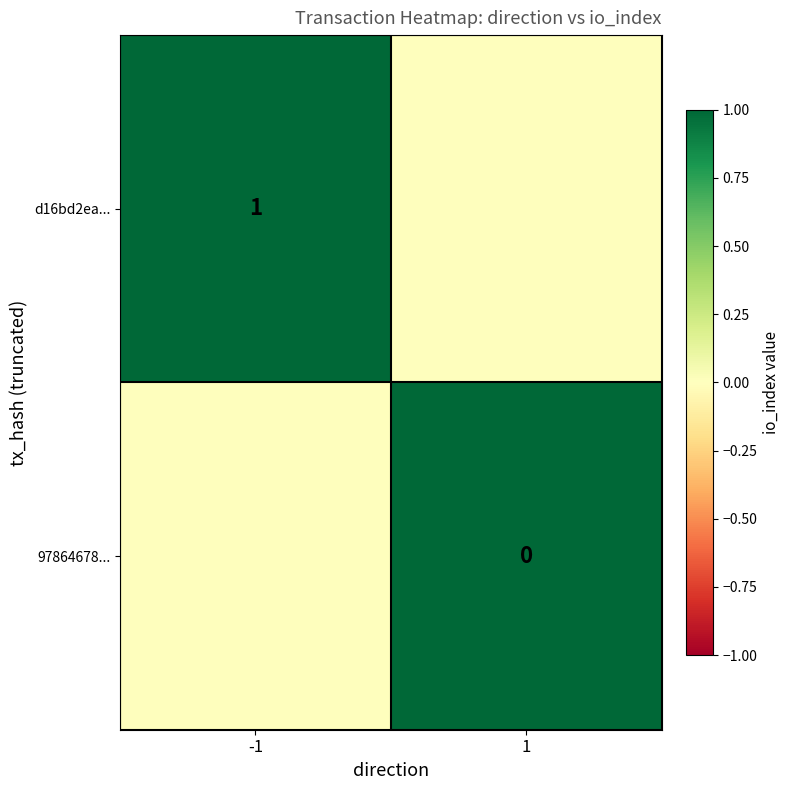

Between -1 and 1, which is larger?

-1